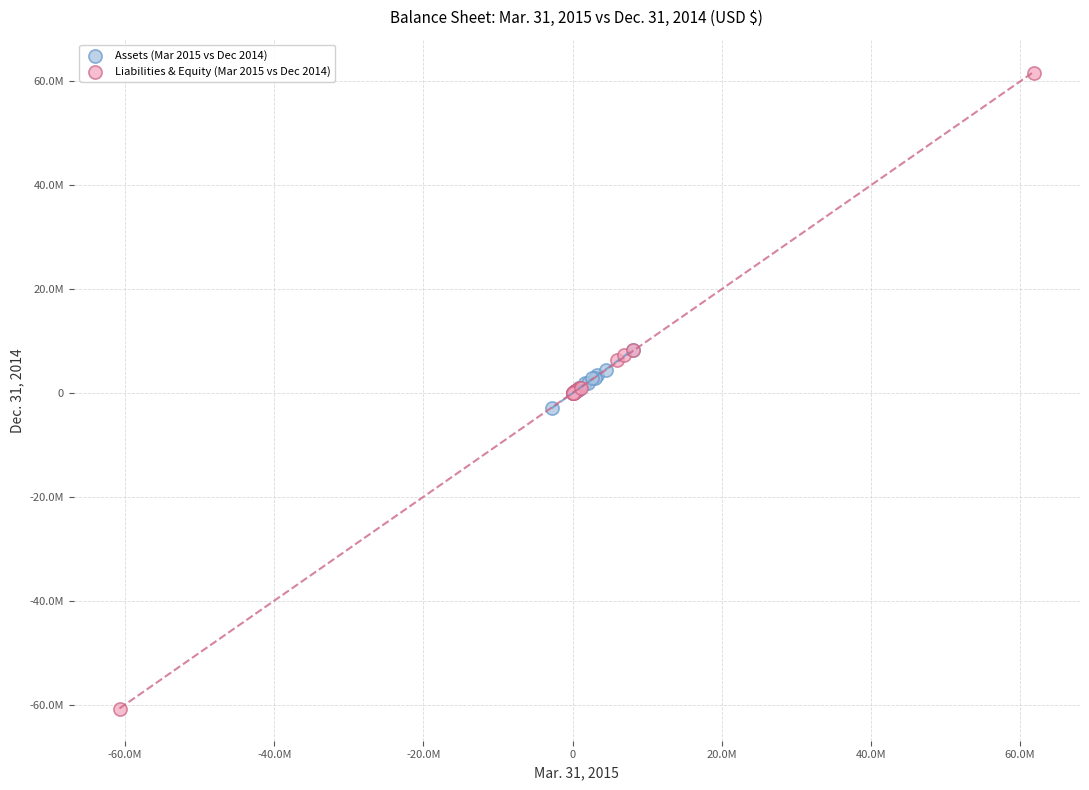

Which series contains the lowest Y value?

Liabilities & Equity (Mar 2015 vs Dec 2014)